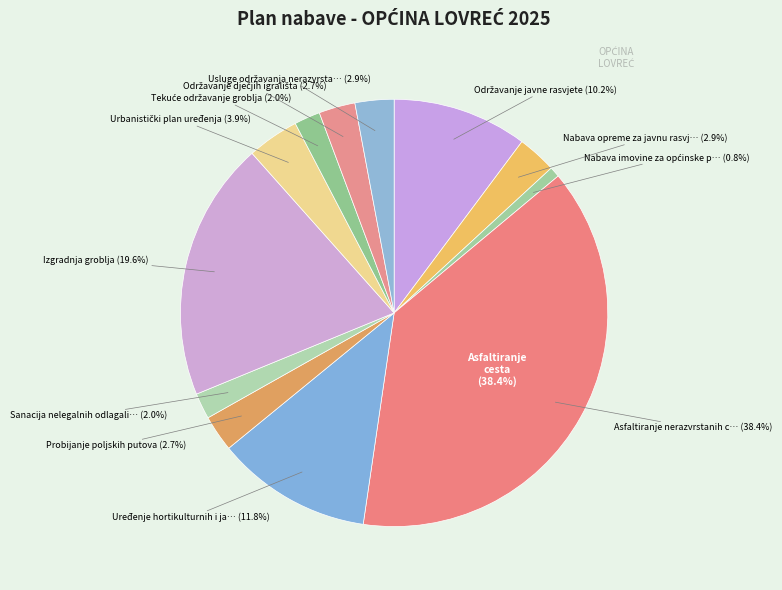

To the nearest percent, what is the difference between the largest and smallest slice percentages?

38%